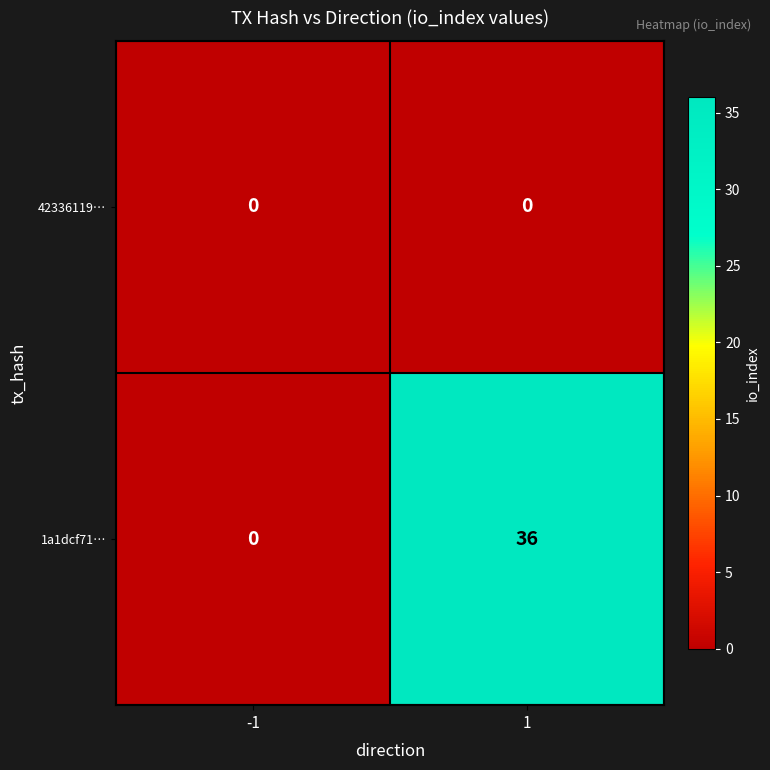

What is the total value across all series at 1?

36